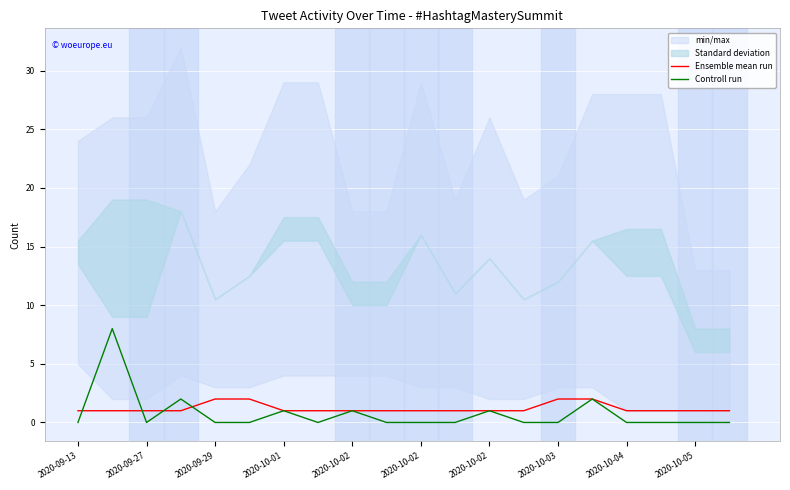

The value of Controll run at 2020-10-02 is -6. True or false?

False